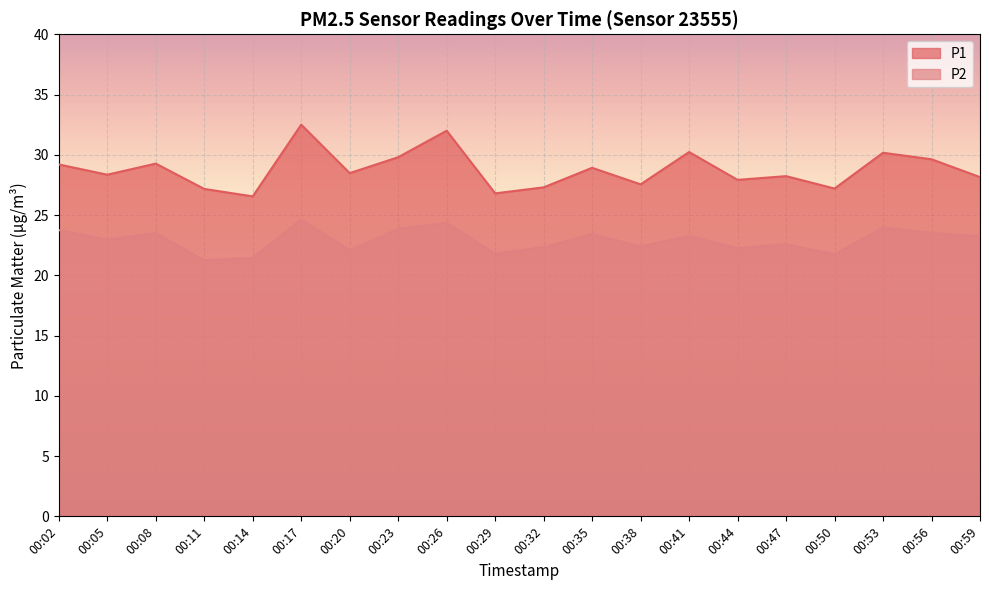

What is the total value across all series at 00:11?

48.4